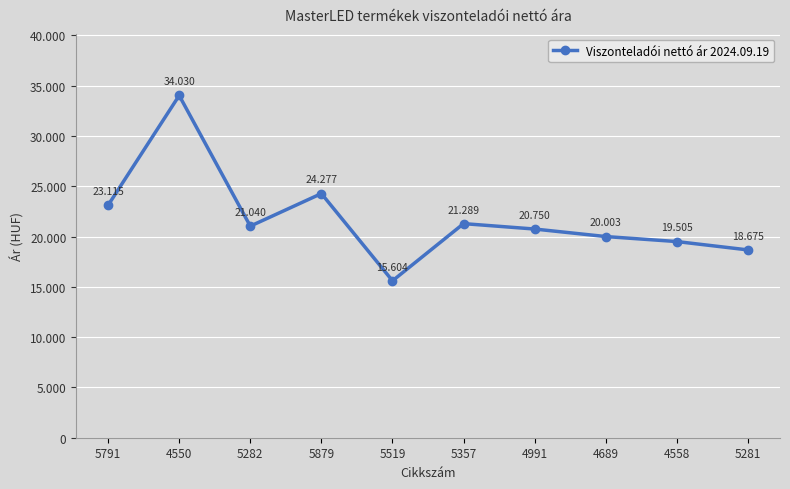

At which category does the chart reach its peak across all series?

4550